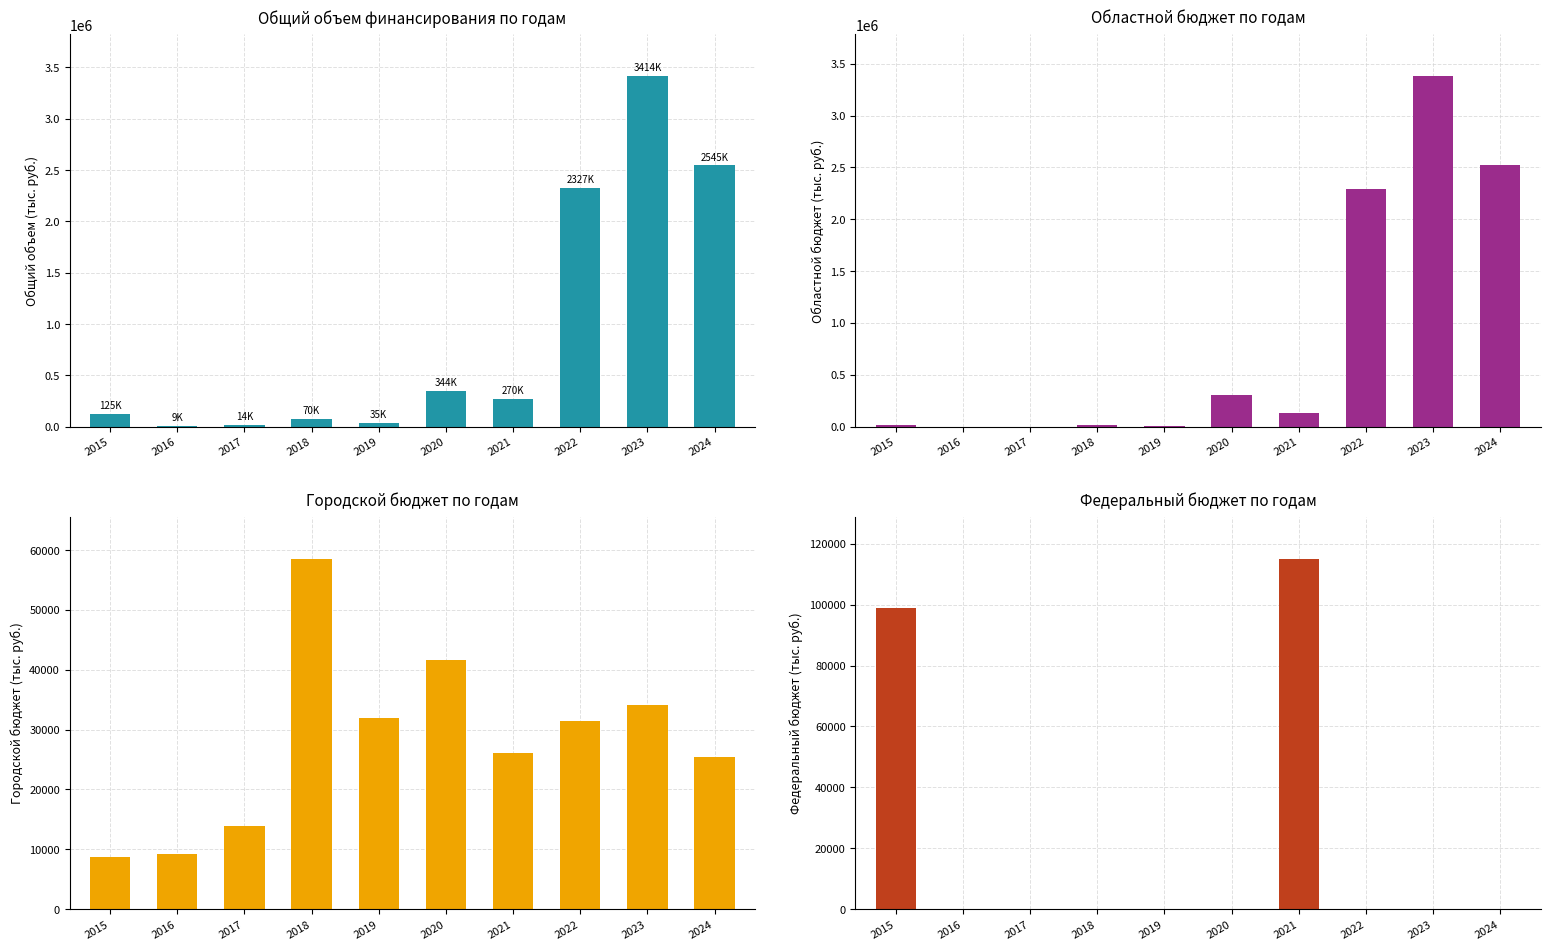

Which label corresponds to the smallest value in the chart?

2016